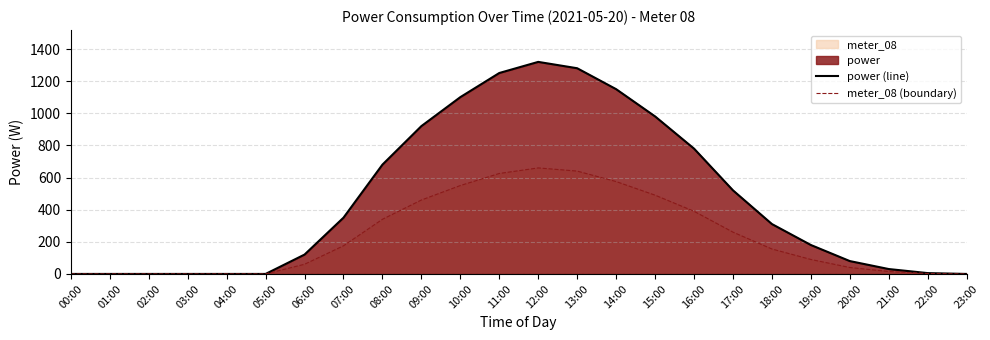

True or false: power (line) and meter_08 (boundary) cross at least once.

False